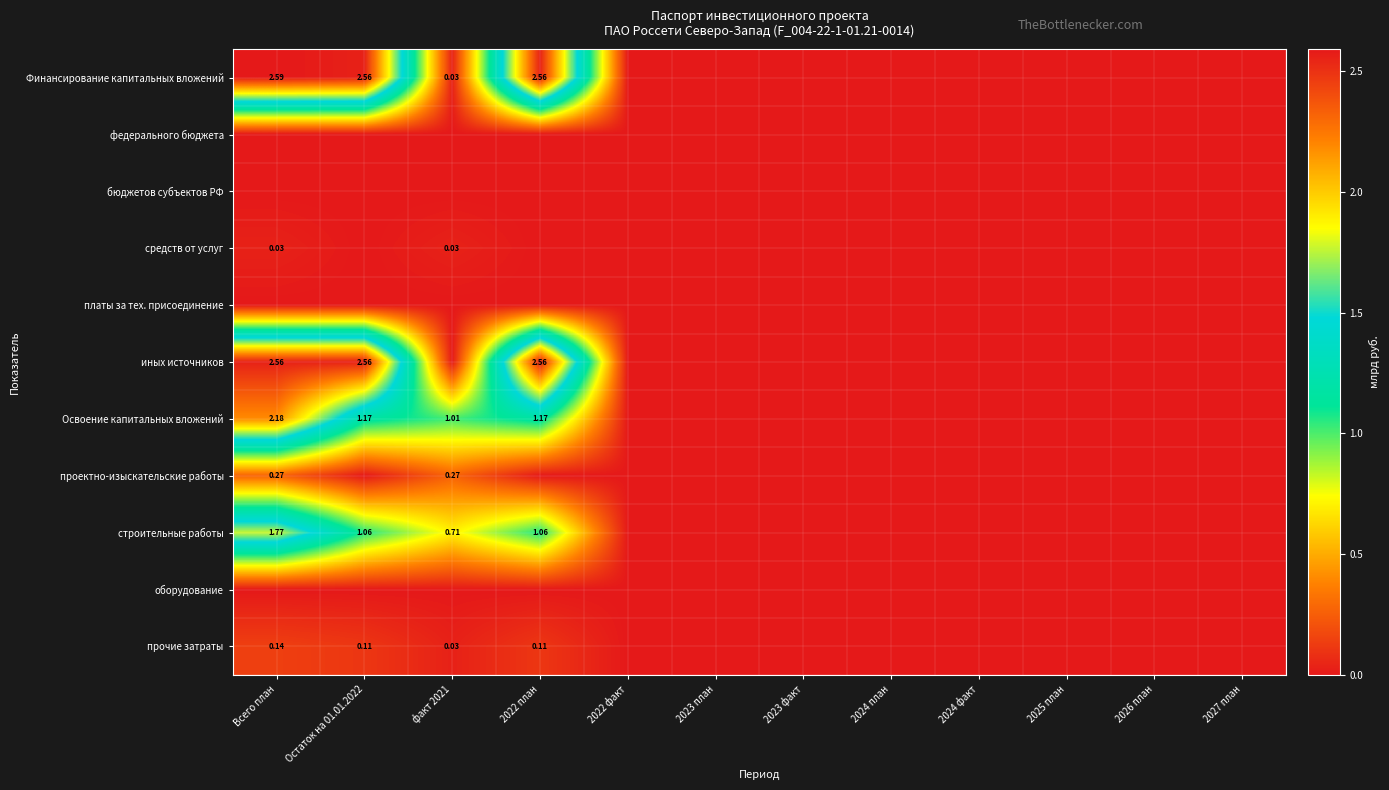

Between Всего план and факт 2021, which series saw the biggest shift?

Финансирование капитальных вложений